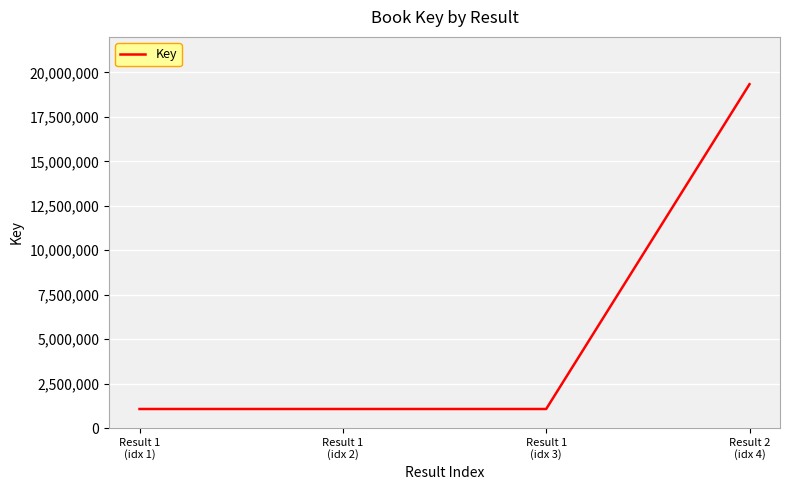

What is the difference between the values at Result 2
(idx 4) and Result 1
(idx 3)?

18266825